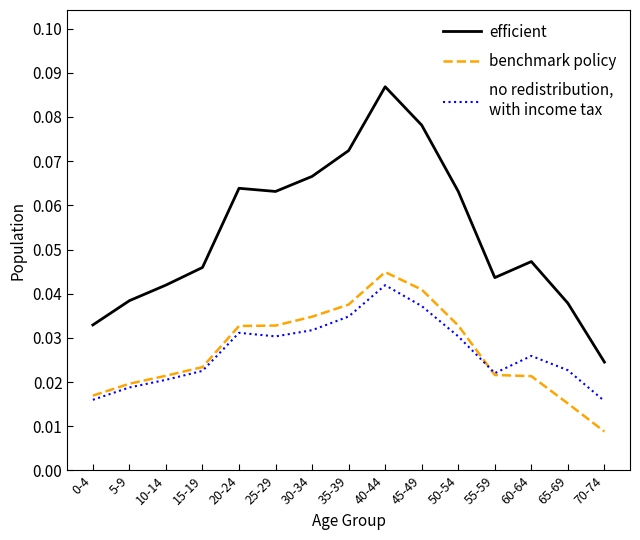

At which category is the sum across all series the highest?

40-44